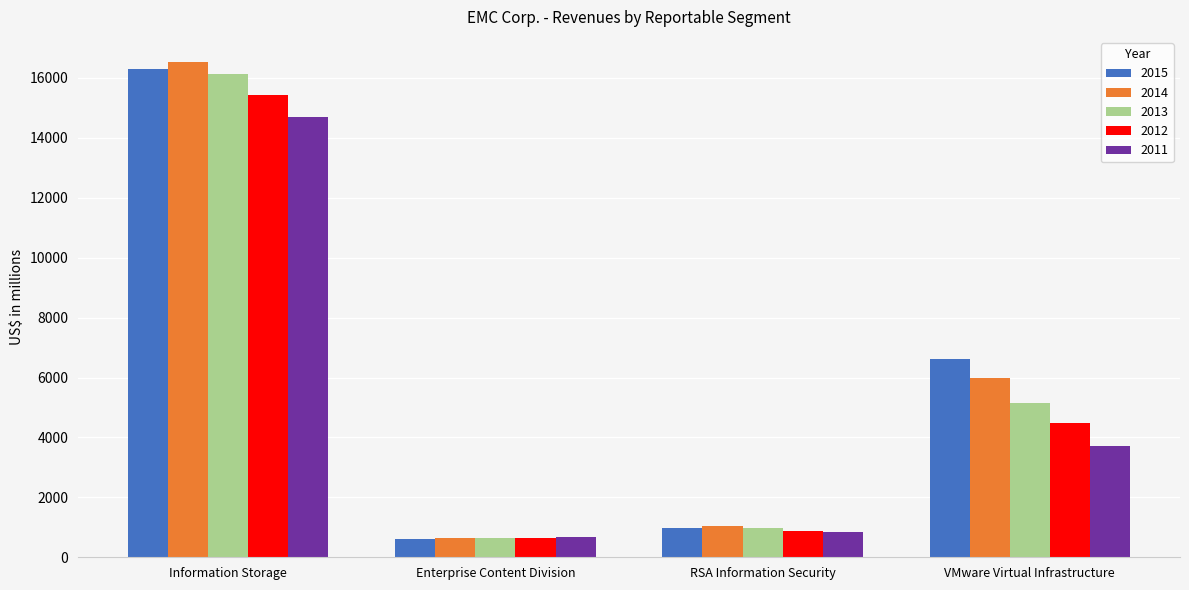

Where does the 2015 series first go above 6625?

Information Storage